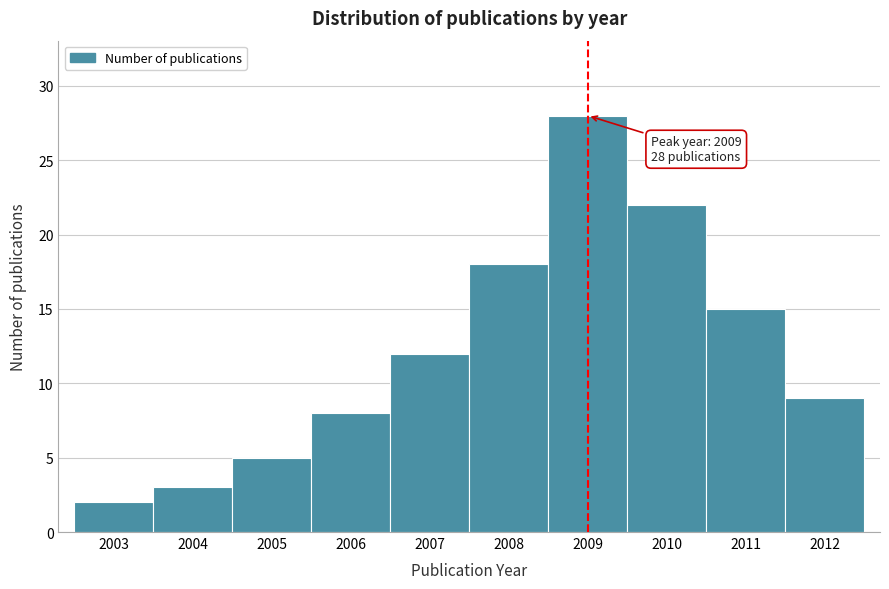

Which range on the x-axis has the tallest bar?

2008.5 to 2009.5